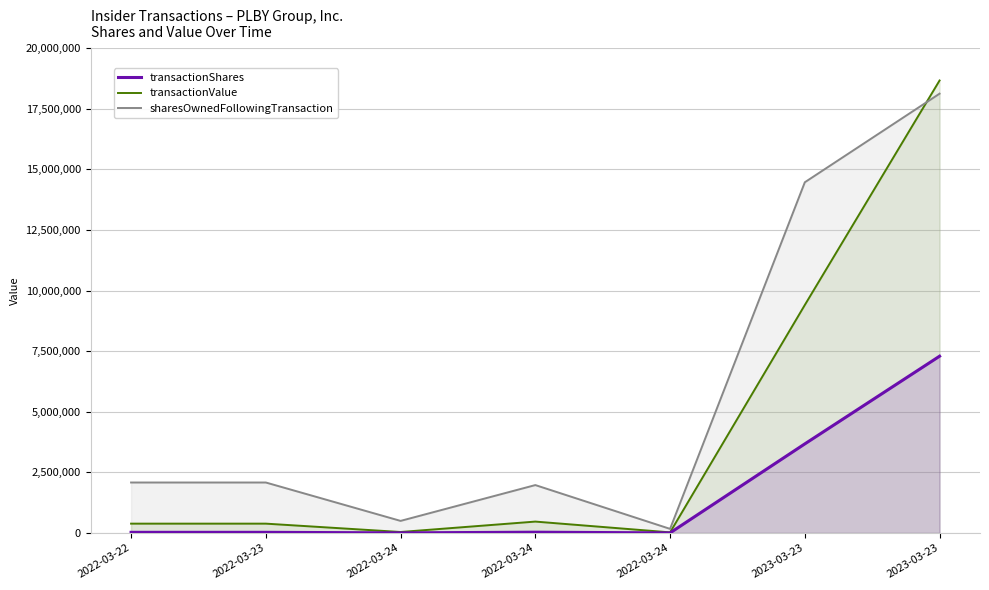

What is the approximate value of transactionValue at 2022-03-22, to the nearest 100?

383400